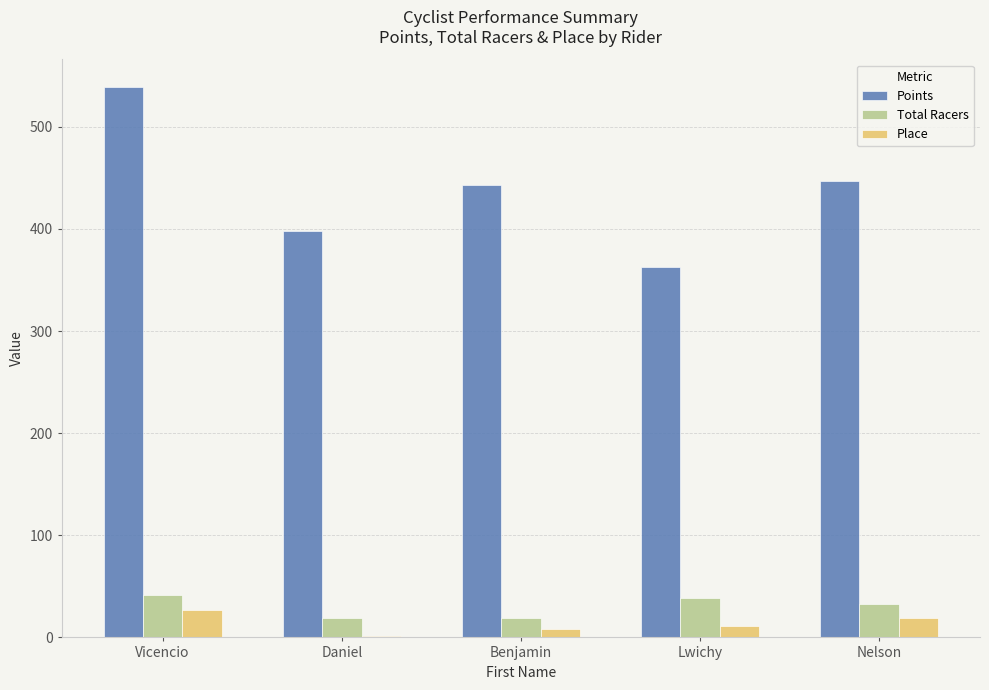

At which category is the sum across all series the highest?

Vicencio